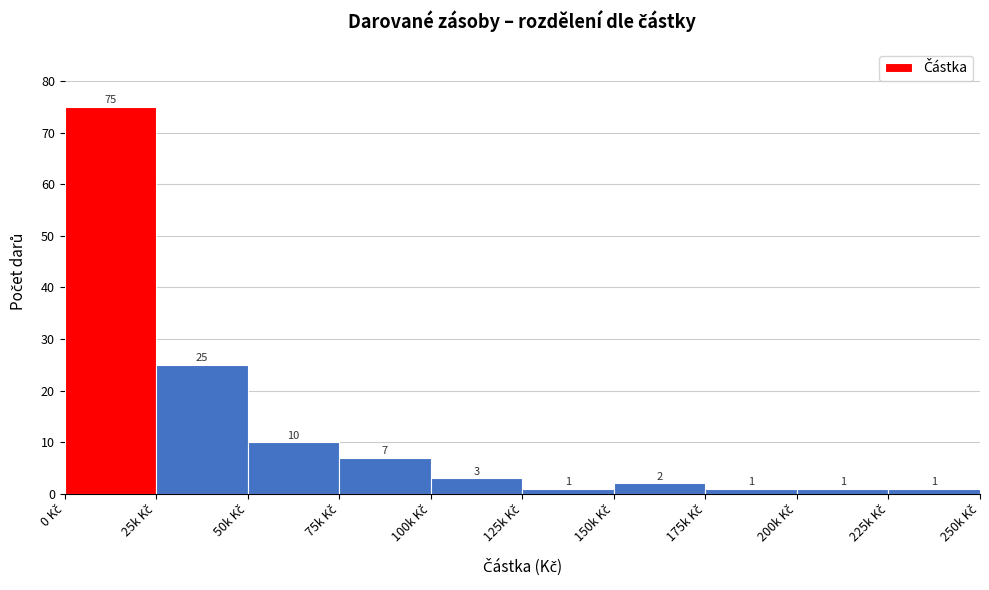

Reading left to right, what are all the values shown in this chart?

75	25	10	7	3	1	2	1	1	1